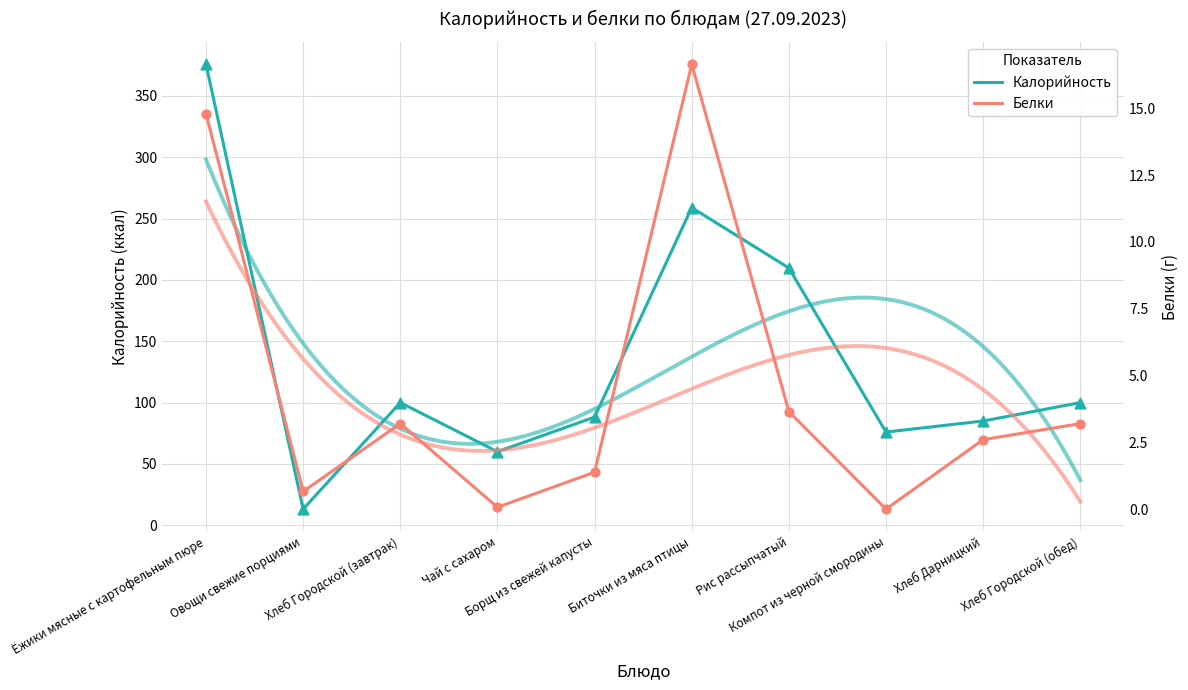

What are all the series names shown in the legend?

Калорийность, Белки